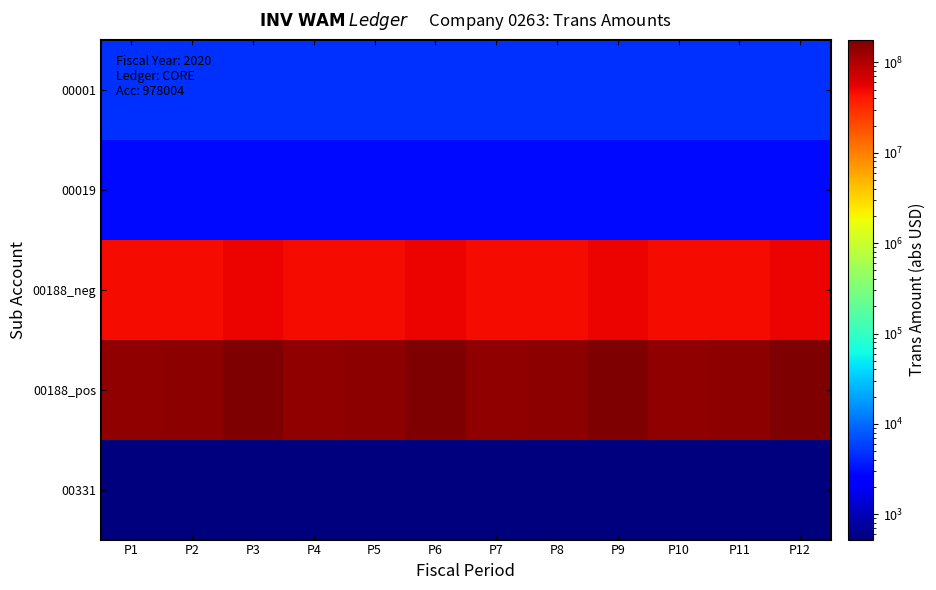

What is the difference between the highest and lowest values at P3?

177211056.8